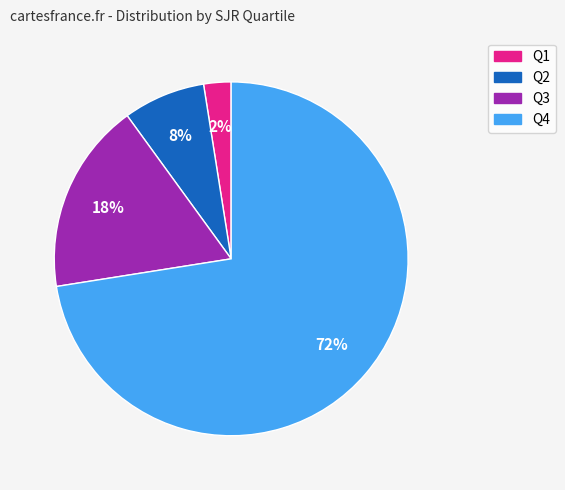

True or false: Q3 accounts for 18% of the total.

True